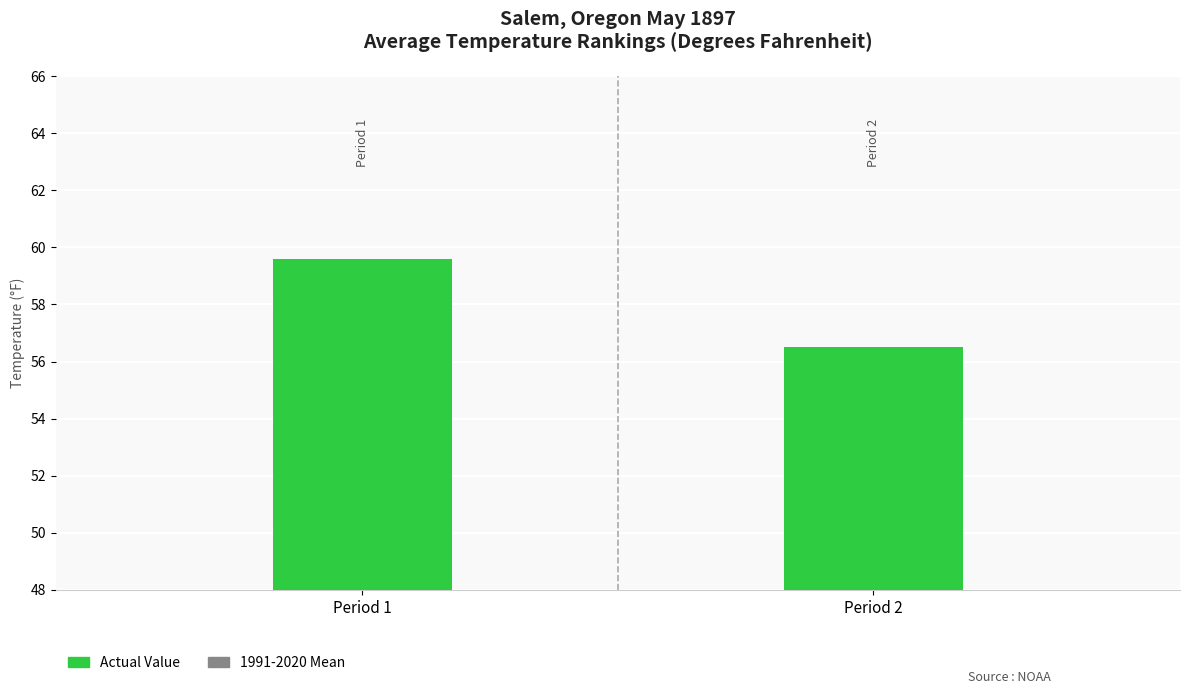

Rank the series by their maximum value, from lowest to highest.

1991-2020 Mean, Actual Value